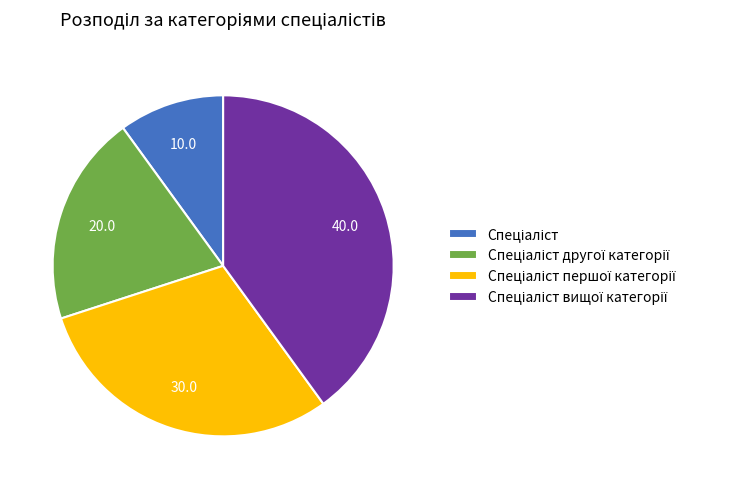

Is there a majority slice in this chart?

No